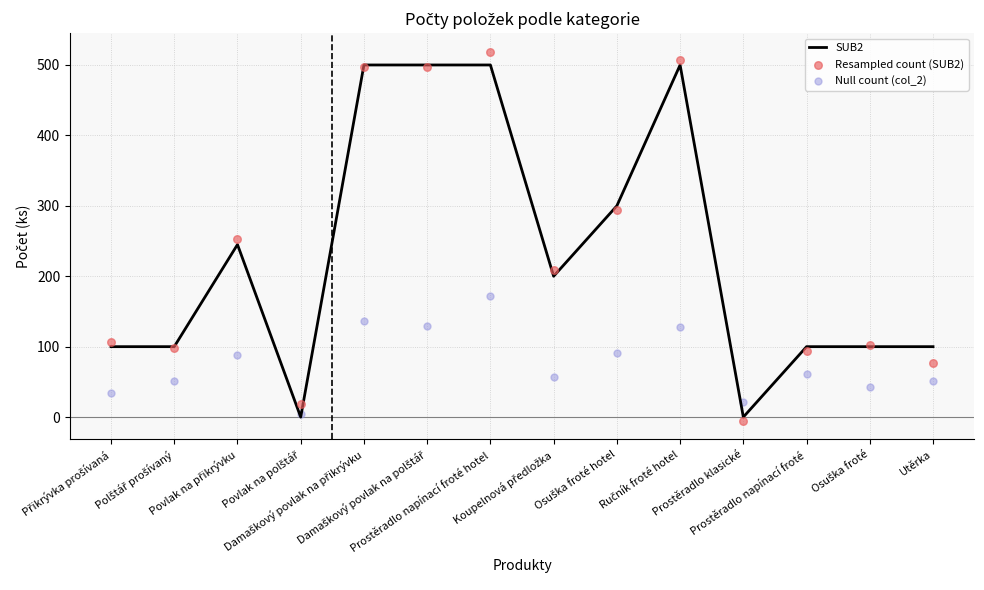

Which series contains the highest Y value?

Resampled count (SUB2)